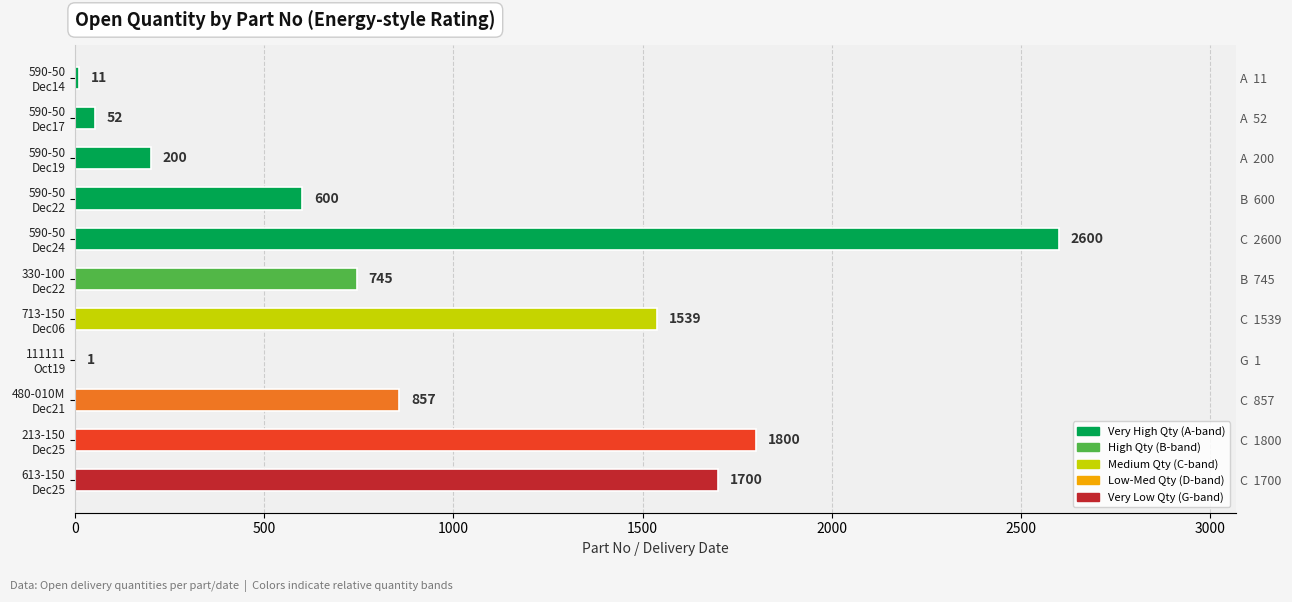

True or false: the data shows 2 at 111111 Oct19.

False